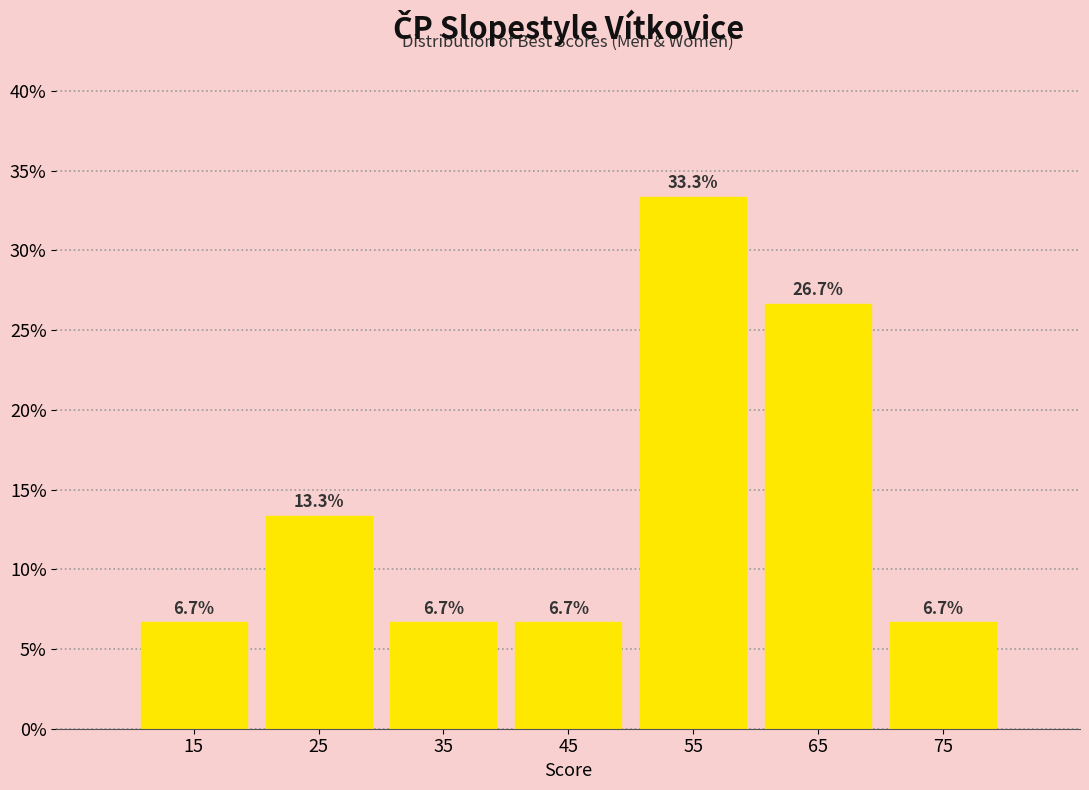

What is the height of the bar covering 70 to 80 on the x-axis?

6.7